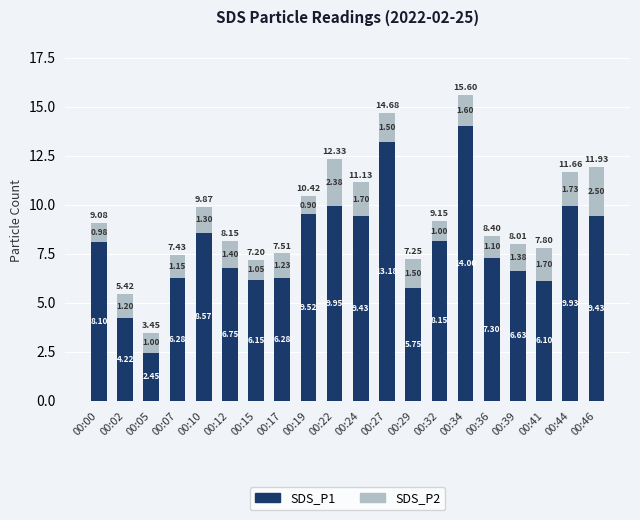

Where is SDS_P1 nearest to the value 8?

00:00